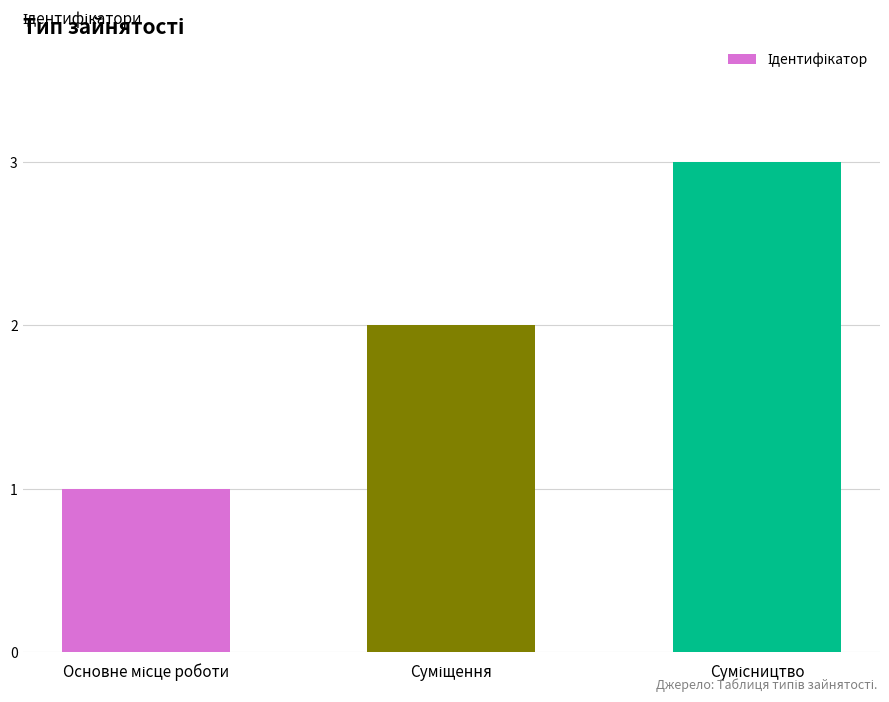

What is the maximum value shown in the chart?

3